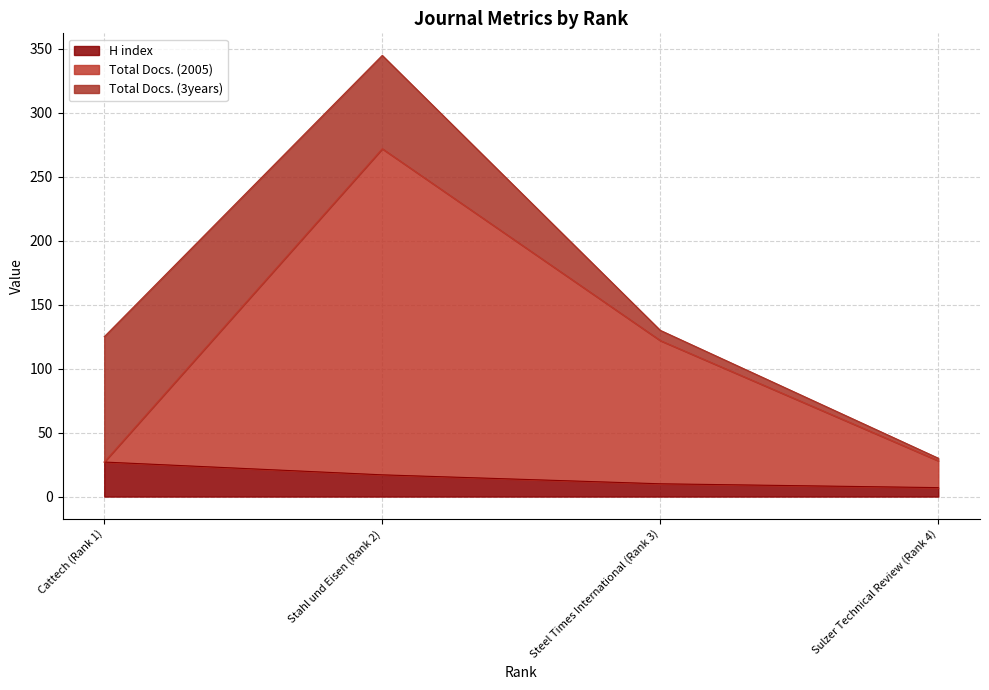

What is the maximum value for H index?

27